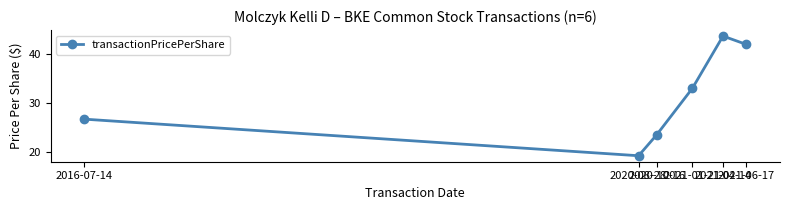

Approximately how many times larger is the value at 2020-08-28 compared to 2016-07-14?

0.7